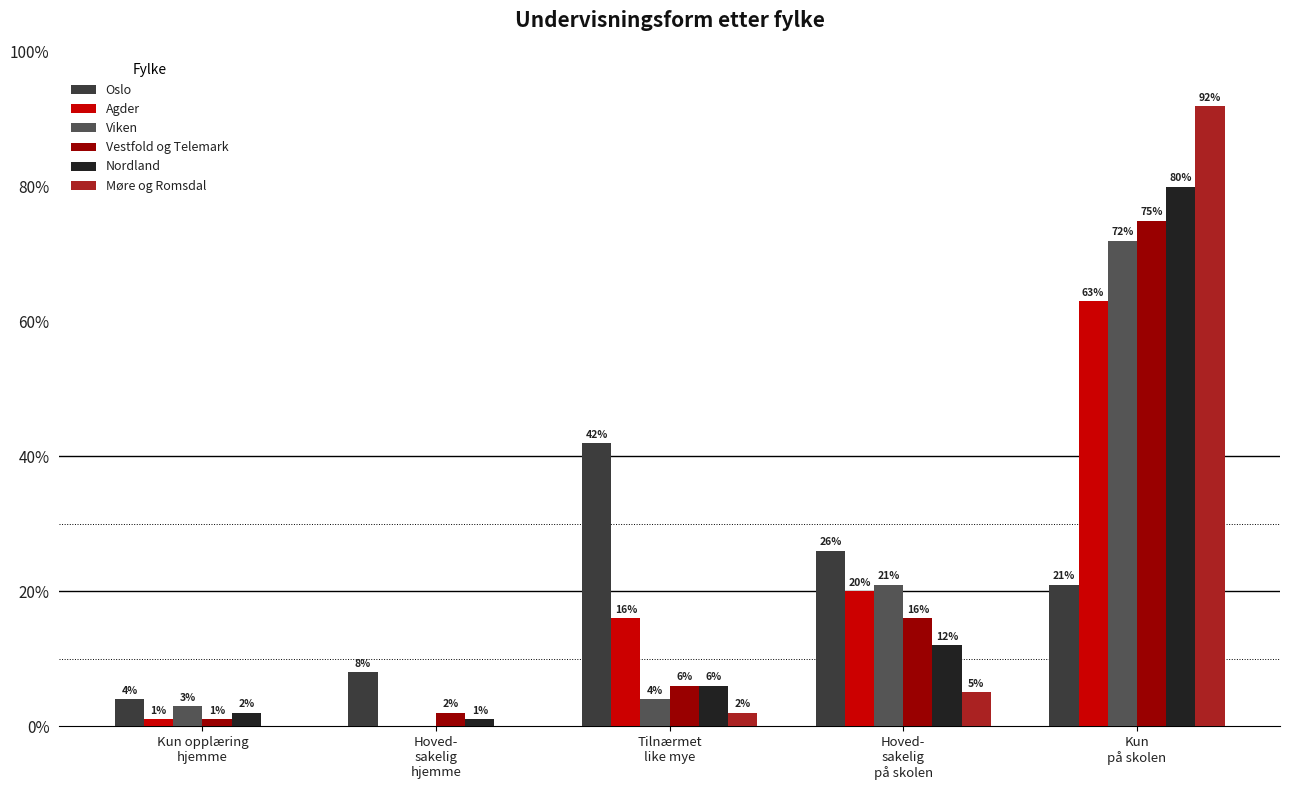

What is the sum of all Agder values?

100